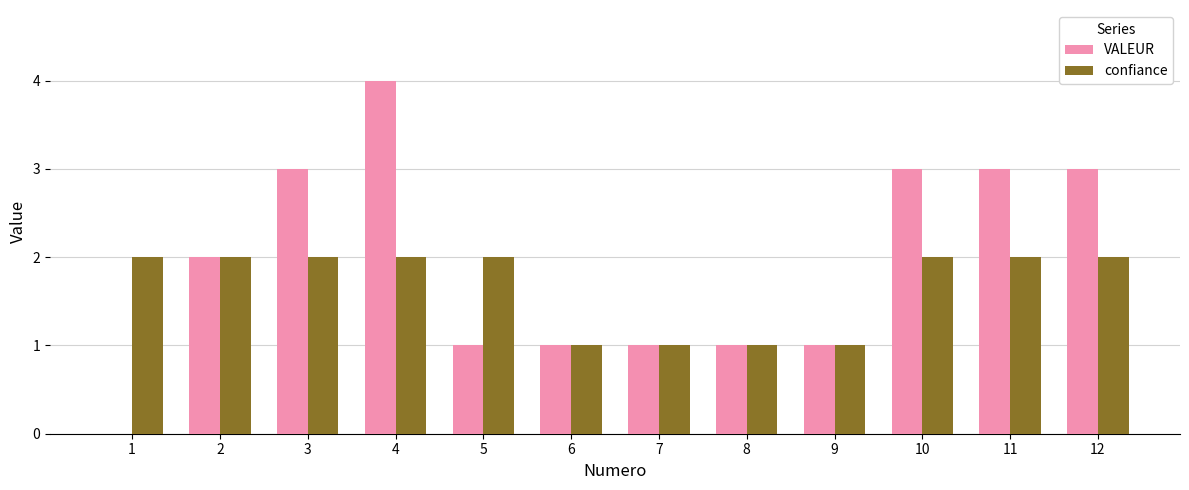

What is the average value of the VALEUR series?

2